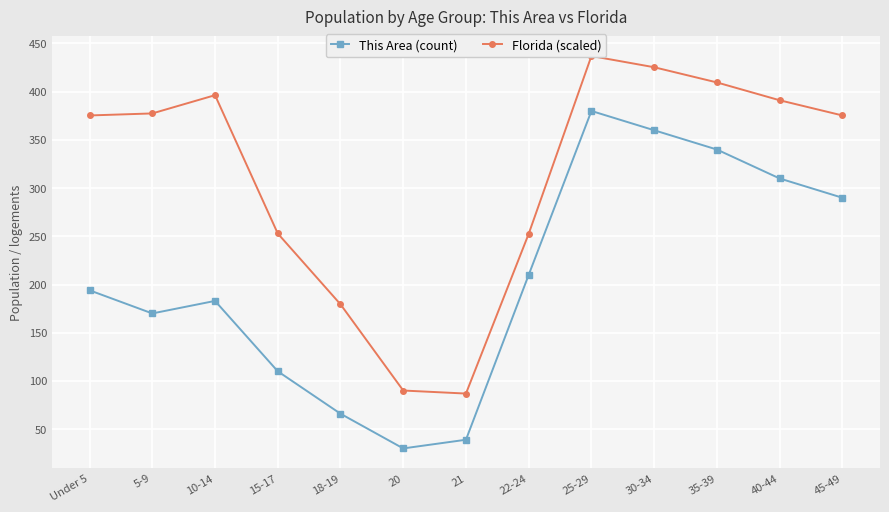

Where is Florida (scaled) nearest to the value 261?

15-17